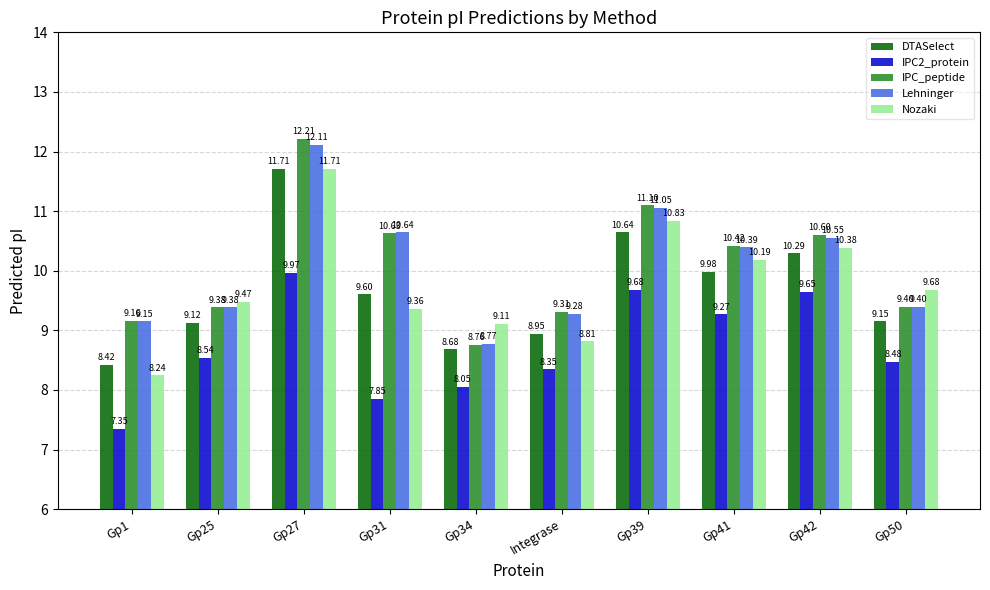

How many data points in Lehninger are less than 10?

5